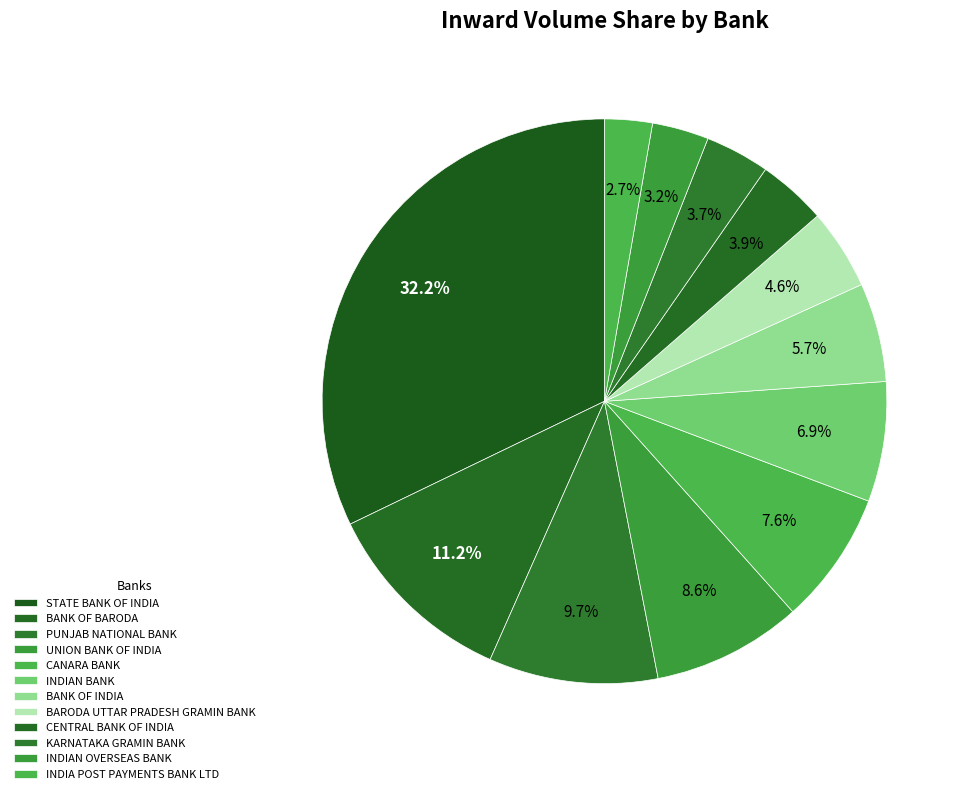

Is it true that INDIAN OVERSEAS BANK is 3% of the pie?

True